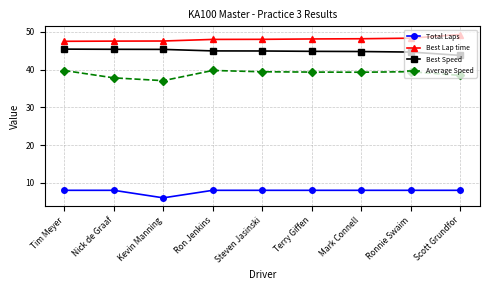

True or false: Total Laps and Best Lap time intersect in this chart.

False